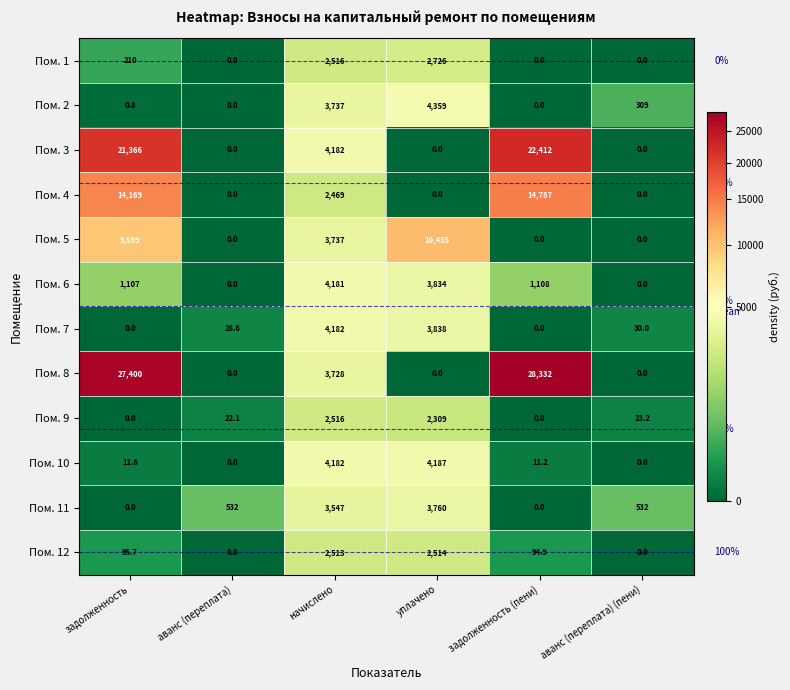

Which category has the highest value in the Пом. 1 series?

уплачено